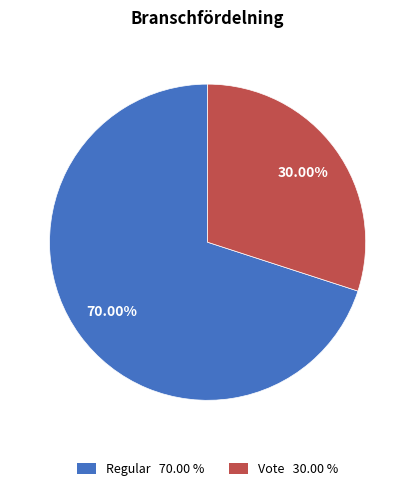

Is there any slice that represents more than half of the pie?

Yes